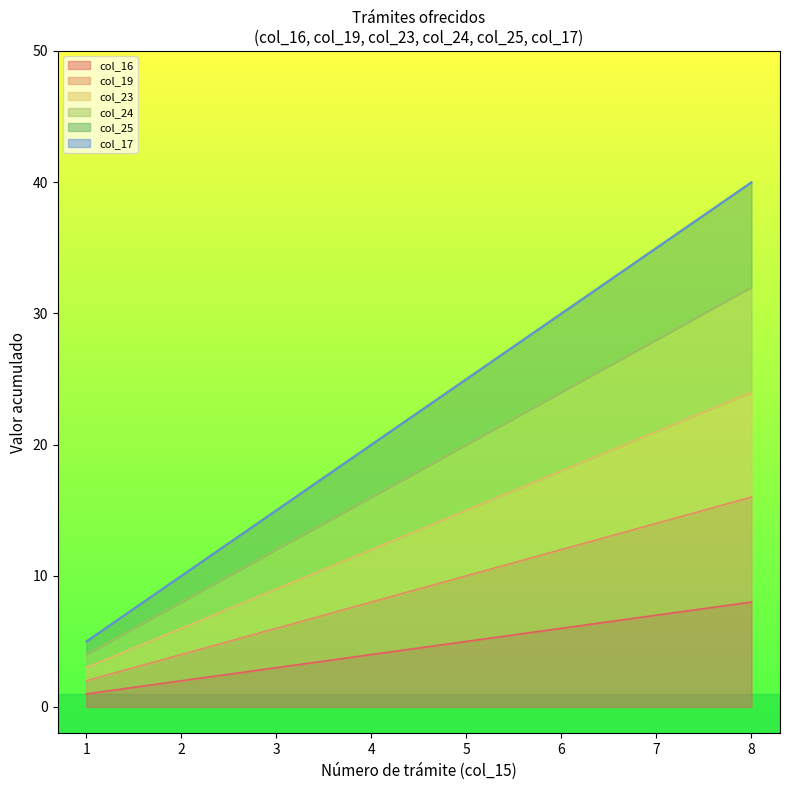

True or false: col_23 has more than 1 points higher than both neighbors.

False